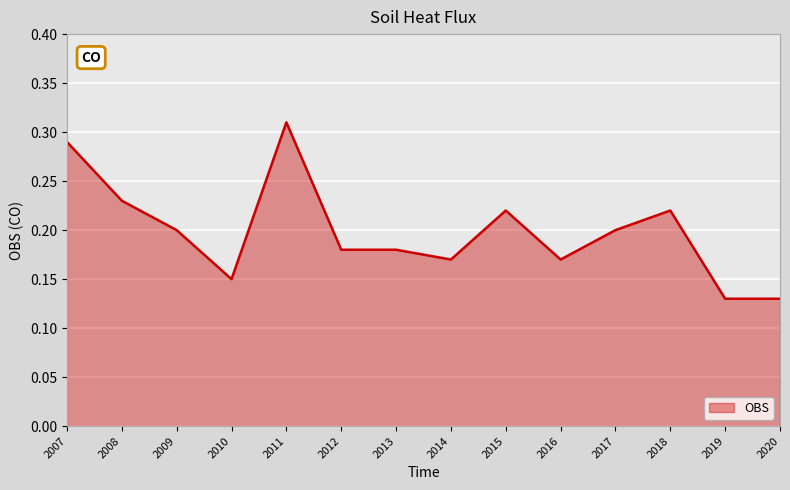

The value at 2016 is 0.1. True or false?

False